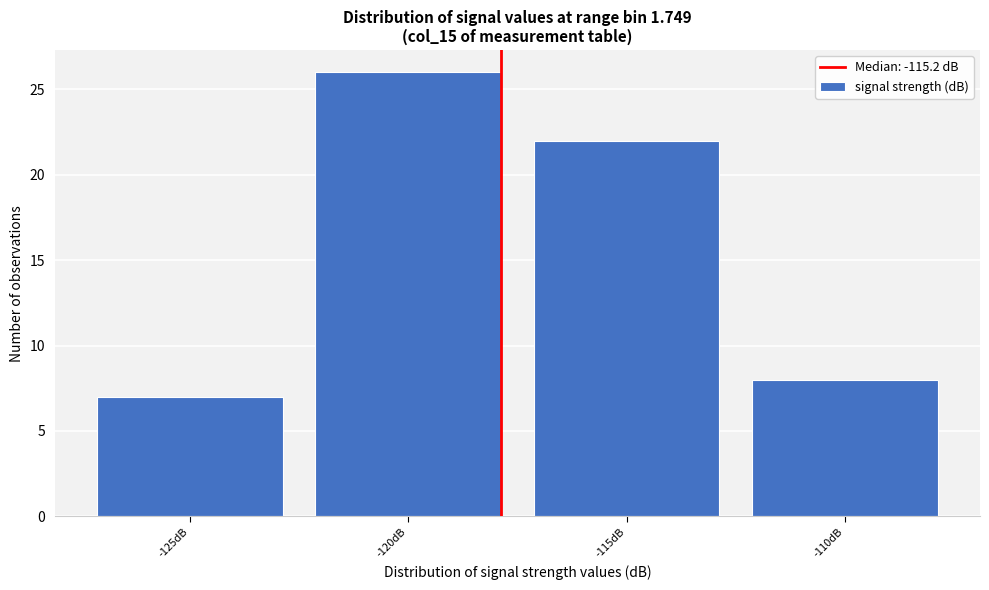

Reading left to right, extract all data points from this chart.

7	26	22	8